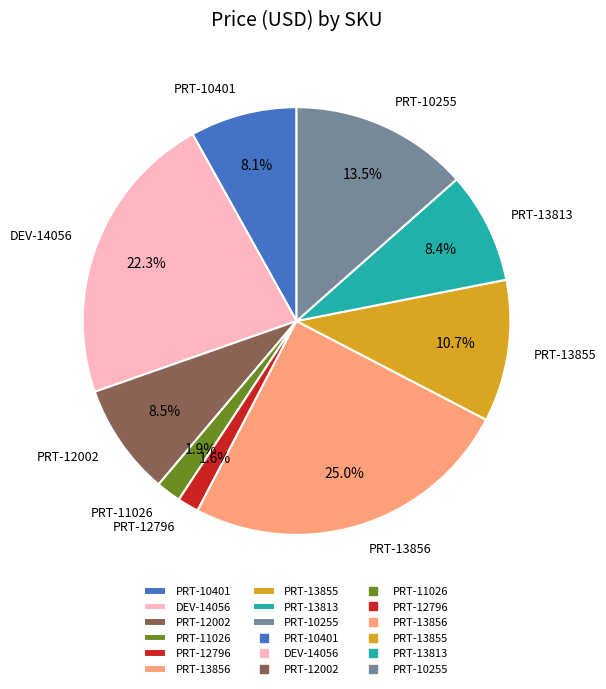

Which has a higher value, PRT-13855 or PRT-12002?

PRT-13855